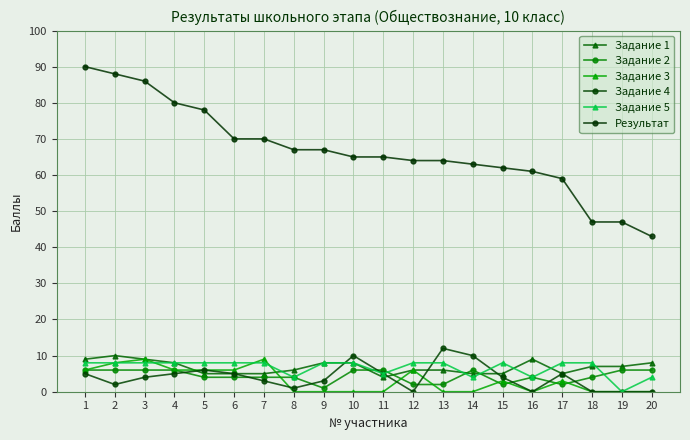

How many categories are shown in the chart?

20